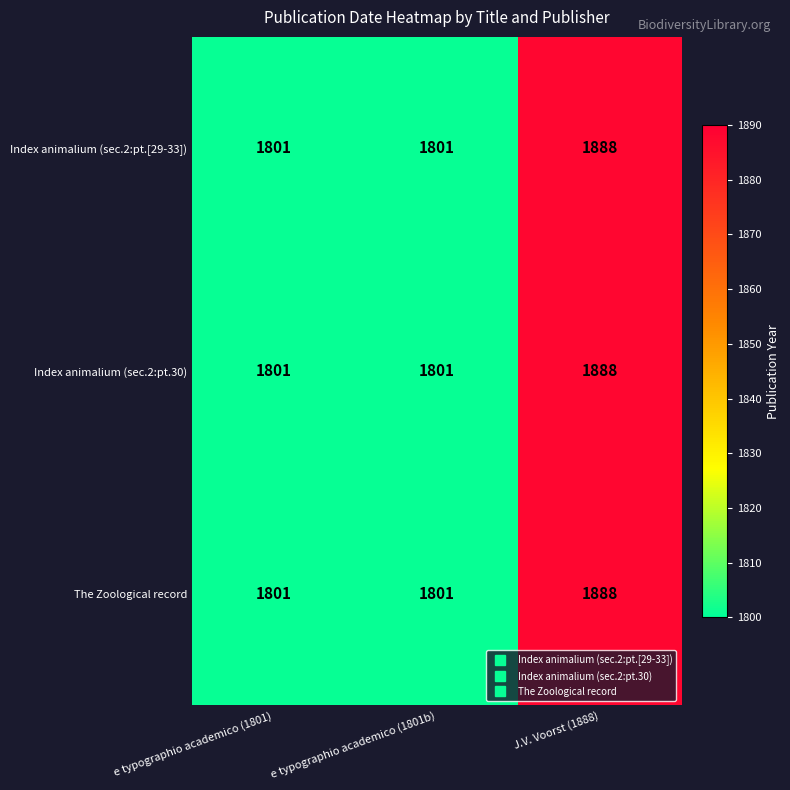

What value does the Index animalium (sec.2:pt.[29-33]) series have at e typographio academico (1801)?

1801